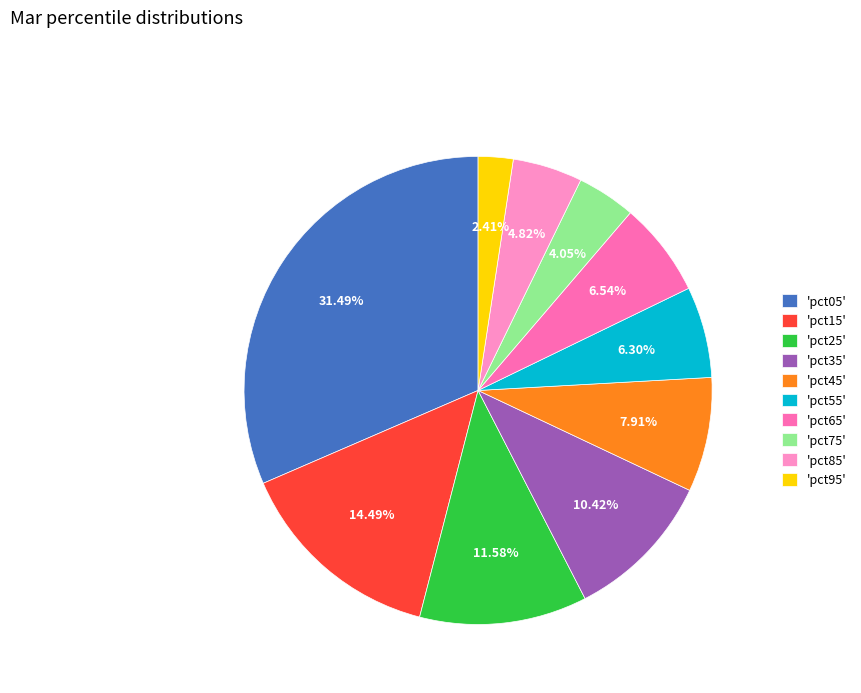

Is there any slice that represents more than half of the pie?

No